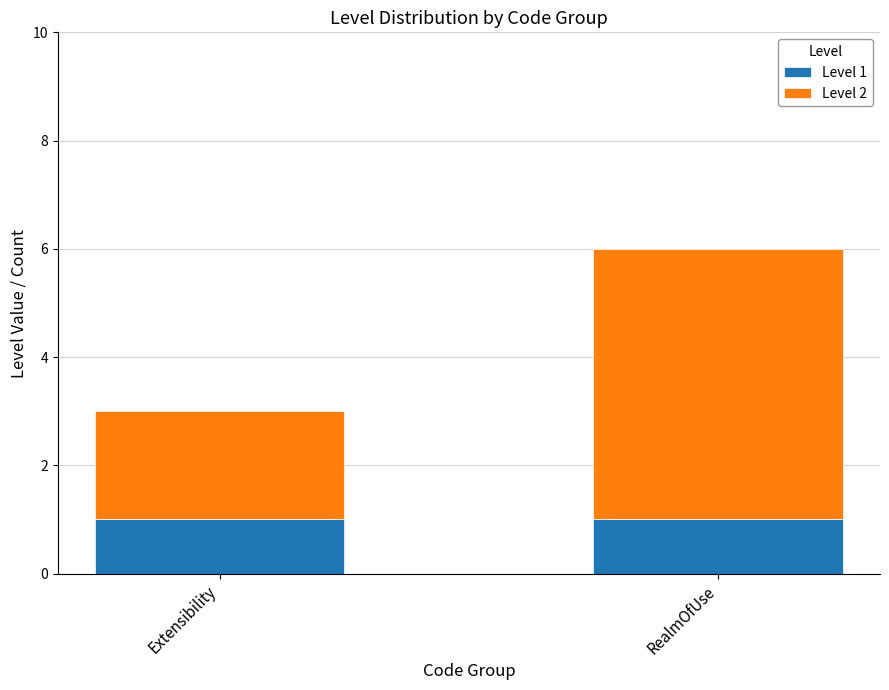

Reading left to right, what are the values for Level 1?

1	1